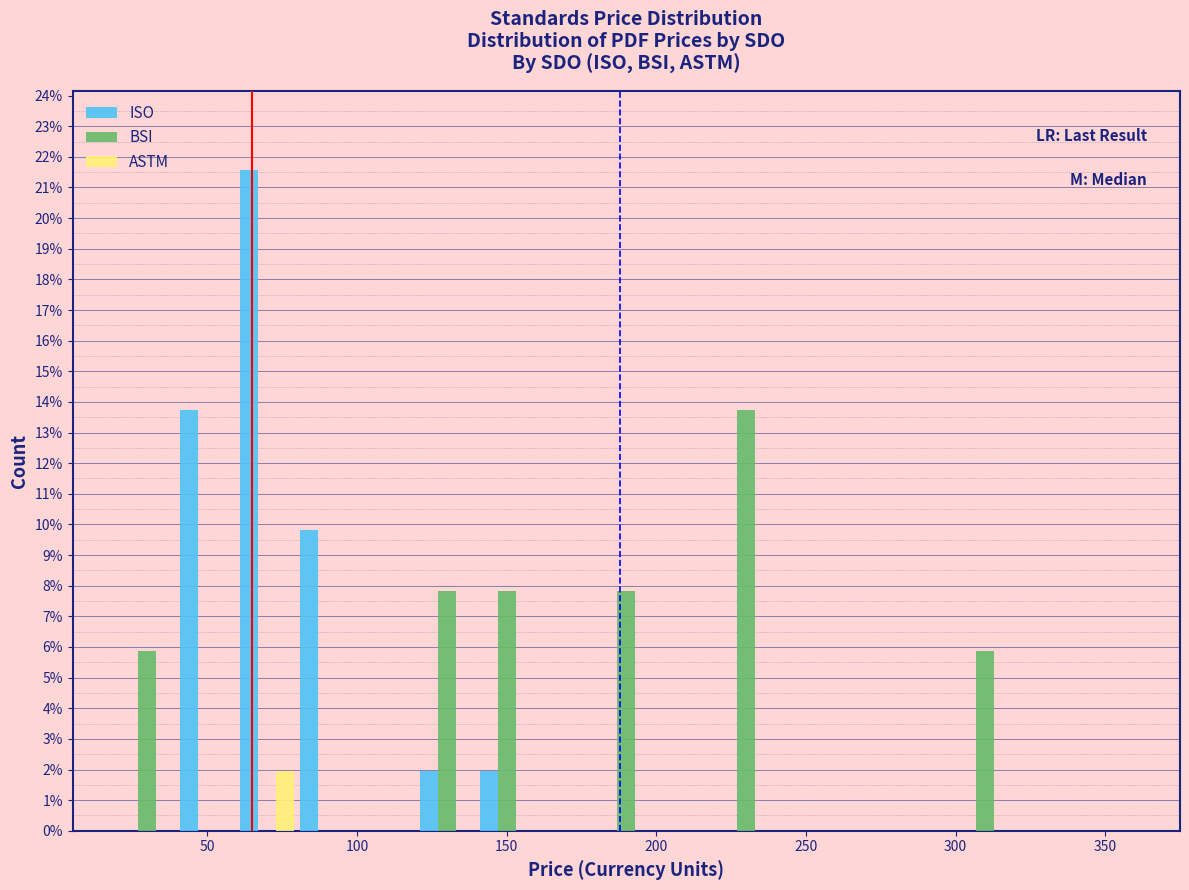

Reading left to right, transcribe this chart: for each range on the x-axis, give the height of each series' bar. The values are not printed on the chart, so give them approximately, as read against the axis.

20 to 40: ISO=0	BSI=5.9	ASTM=0
40 to 60: ISO=13.7	BSI=0	ASTM=0
60 to 80: ISO=21.6	BSI=0	ASTM=2.0
80 to 100: ISO=9.8	BSI=0	ASTM=0
100 to 120: ISO=0	BSI=0	ASTM=0
120 to 140: ISO=2.0	BSI=7.8	ASTM=0
140 to 160: ISO=2.0	BSI=7.8	ASTM=0
160 to 180: ISO=0	BSI=0	ASTM=0
180 to 200: ISO=0	BSI=7.8	ASTM=0
200 to 220: ISO=0	BSI=0	ASTM=0
220 to 240: ISO=0	BSI=13.7	ASTM=0
240 to 260: ISO=0	BSI=0	ASTM=0
260 to 280: ISO=0	BSI=0	ASTM=0
280 to 300: ISO=0	BSI=0	ASTM=0
300 to 320: ISO=0	BSI=5.9	ASTM=0
320 to 340: ISO=0	BSI=0	ASTM=0
340 to 360: ISO=0	BSI=0	ASTM=0